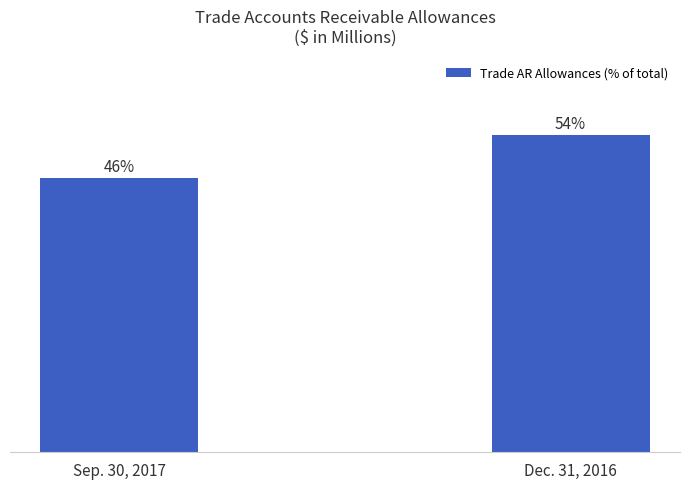

Does the chart contain any negative values?

No